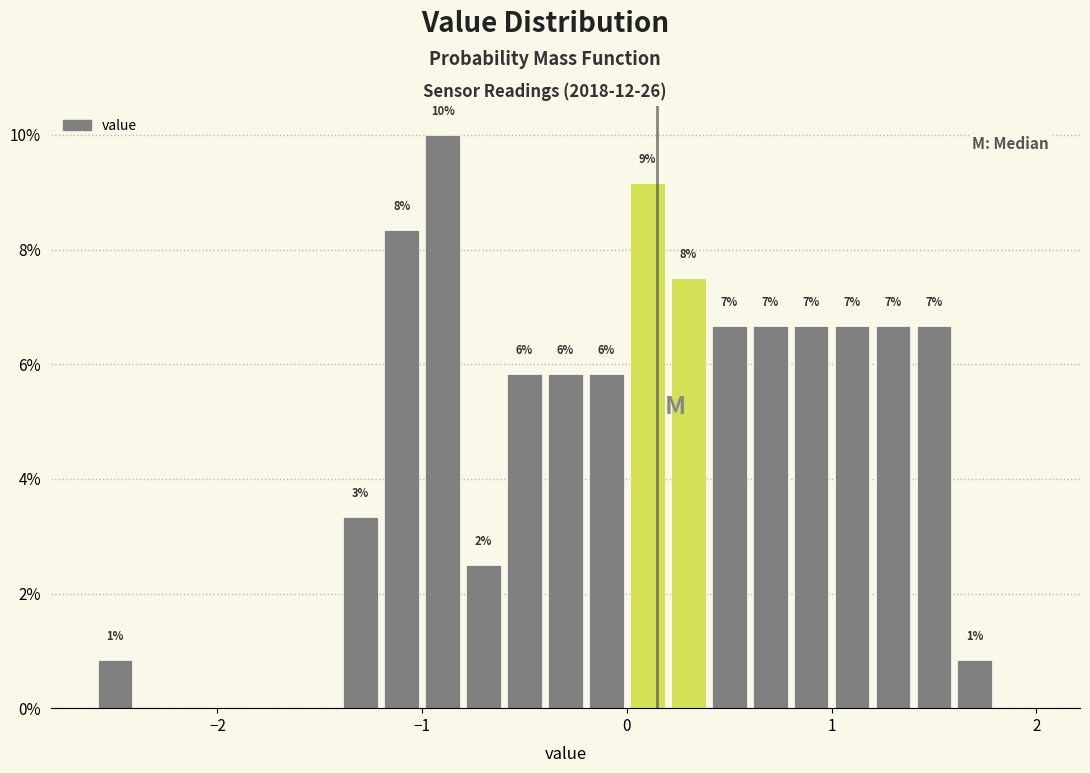

Read against the x-axis, roughly where is the centre of the tallest bar?

-0.9